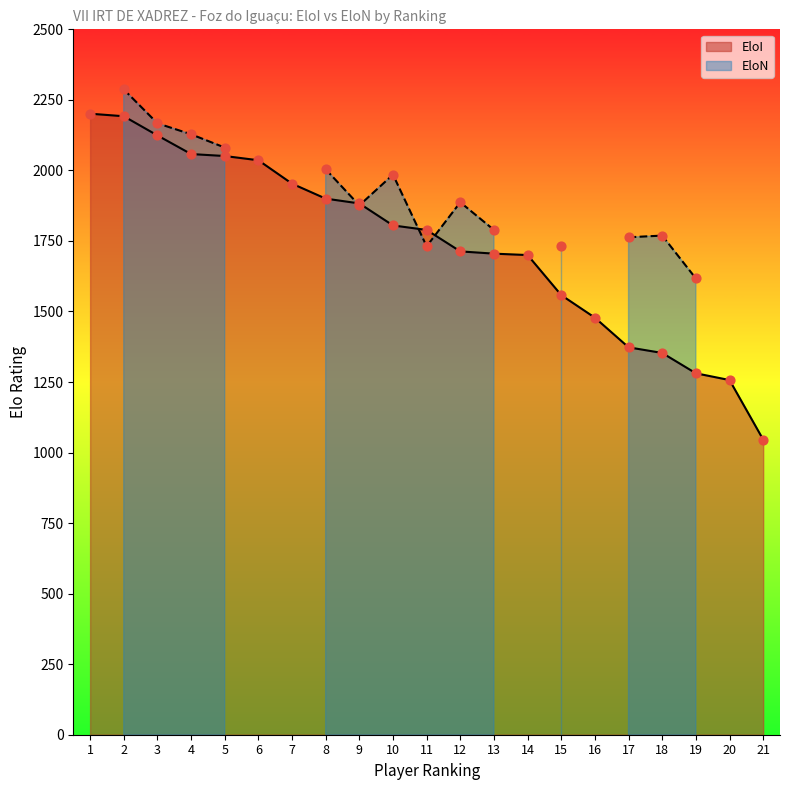

Which has a higher value, 13 or 8?

8